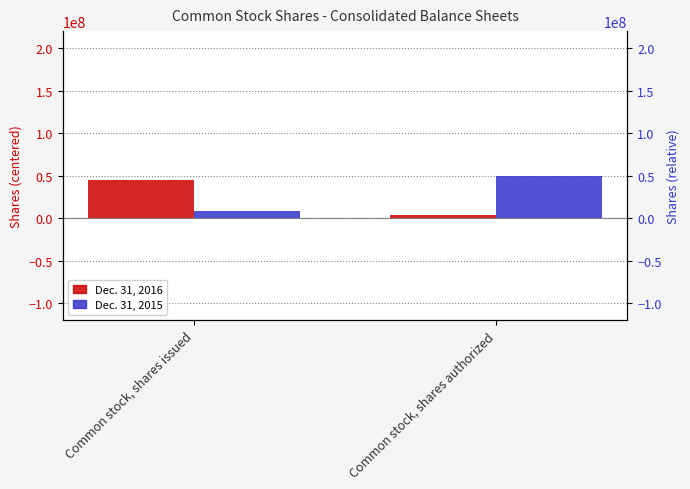

How many bars are there in total?

4